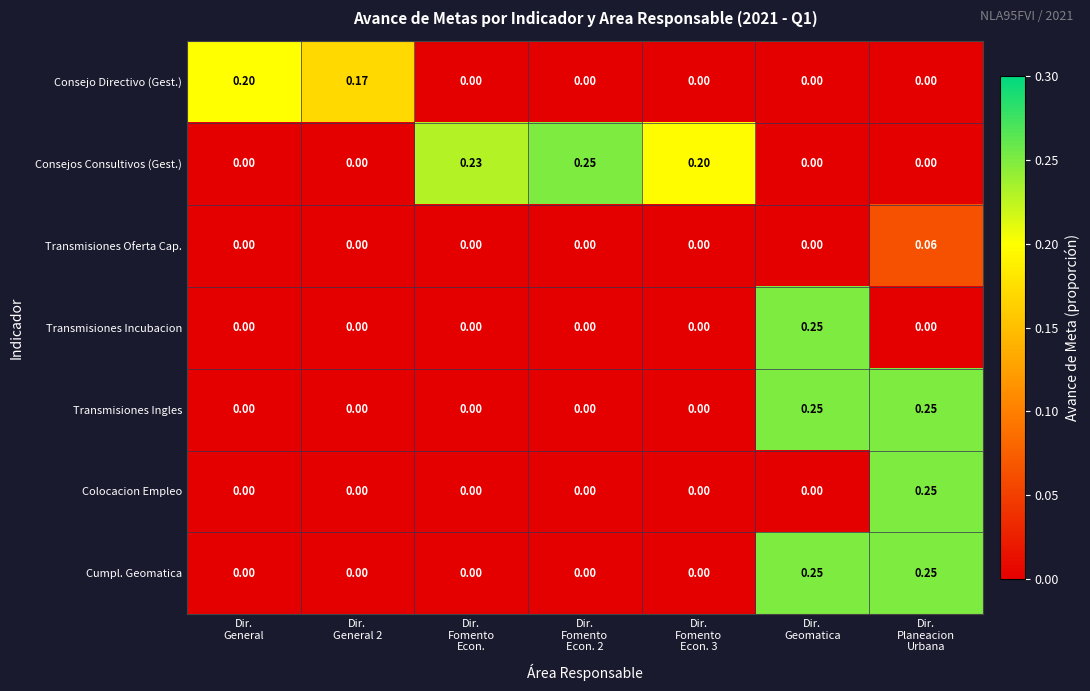

Which series has the largest total across all categories?

Consejos Consultivos (Gest.)